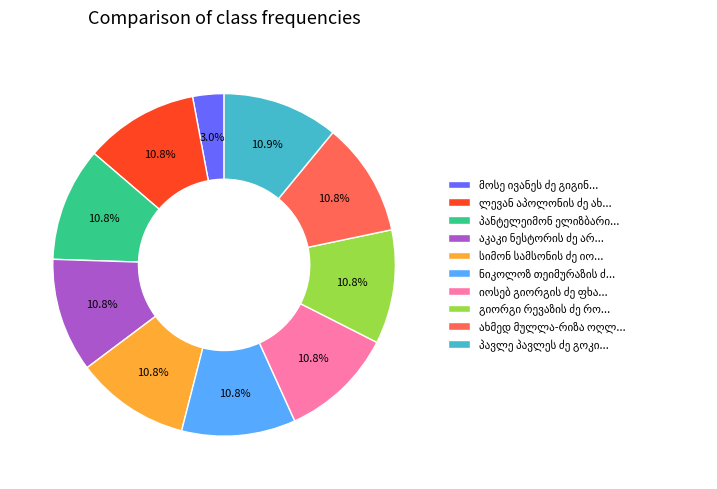

Is there a majority slice in this chart?

No